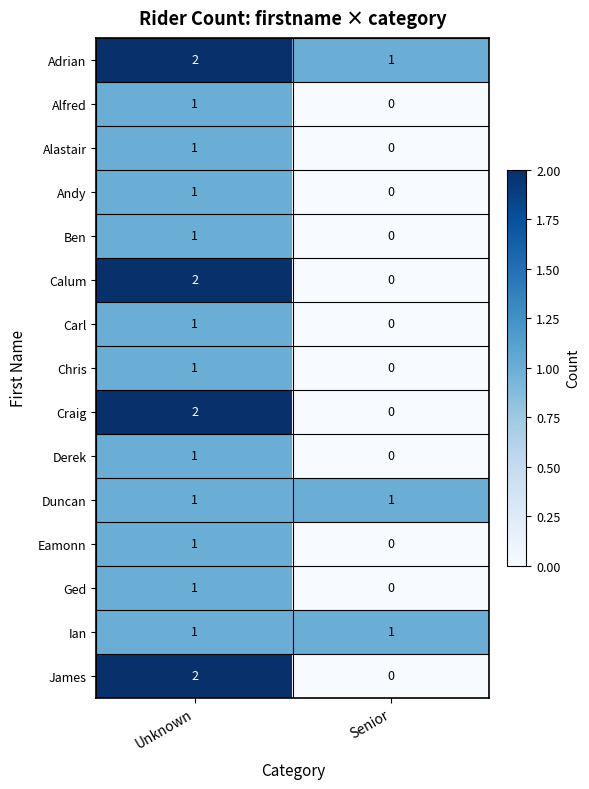

Which category has the highest value in the Craig series?

Unknown